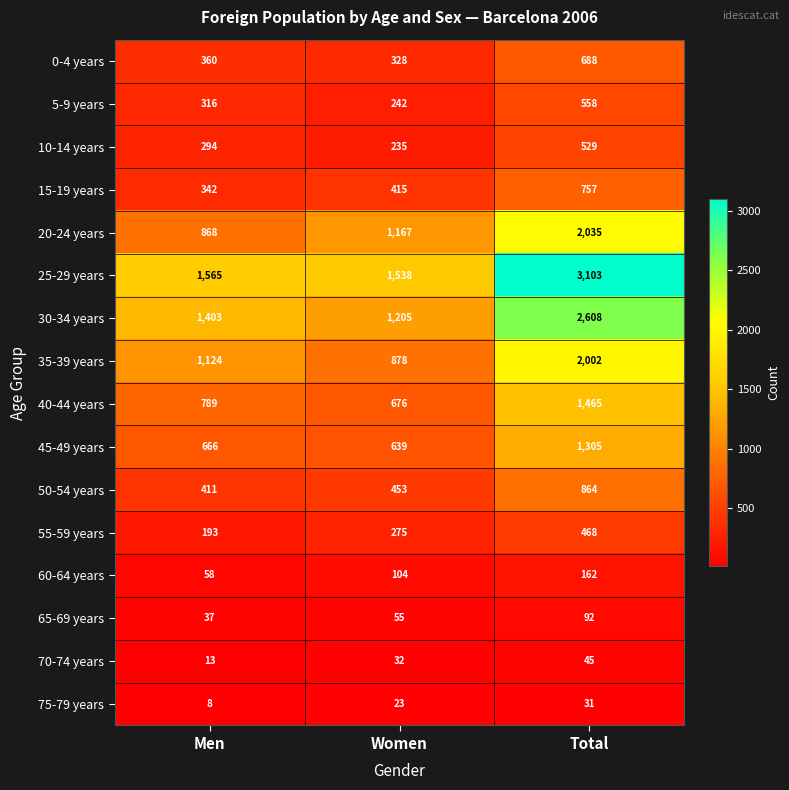

Is the value of 35-39 years at Total greater than the value of 10-14 years at Men?

Yes